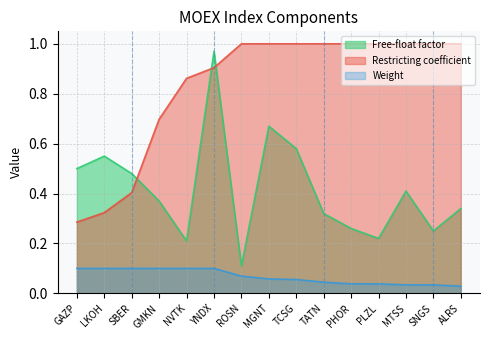

At which label does Weight reach its peak?

LKOH